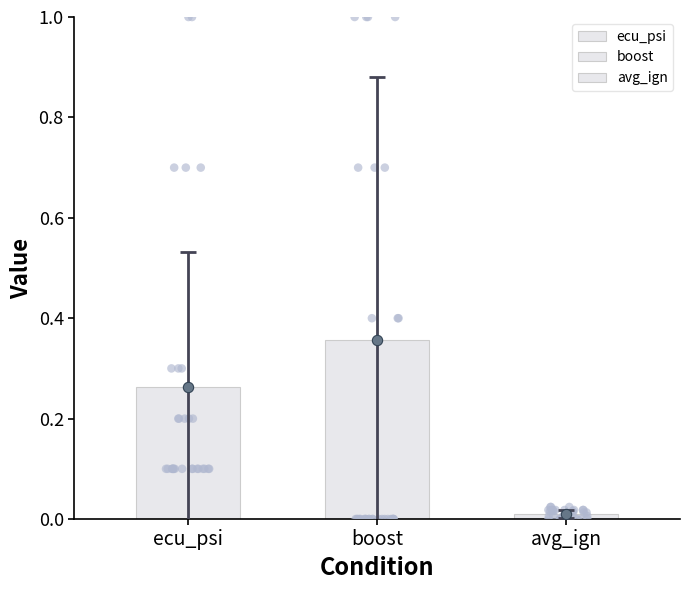

Which series has the widest spread of Y values?

boost